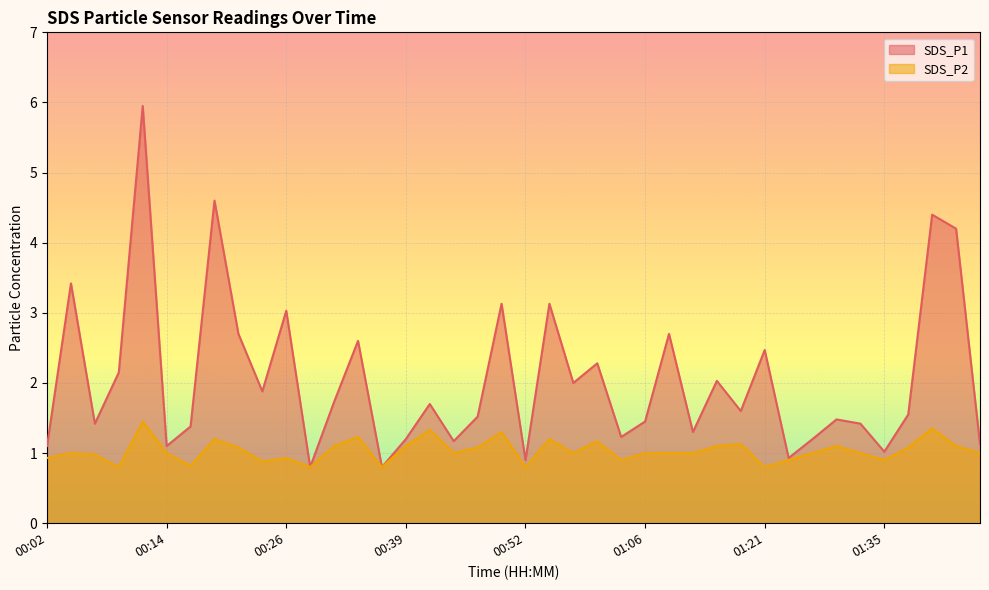

Rank the series at 01:32 from lowest to highest value.

SDS_P2, SDS_P1